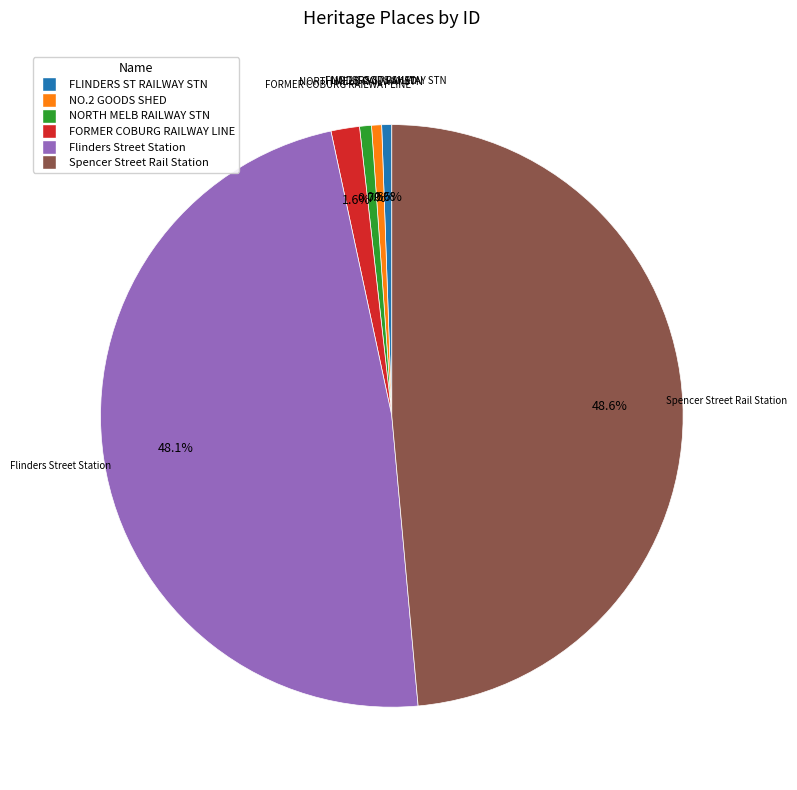

Is there any slice that represents more than half of the pie?

No